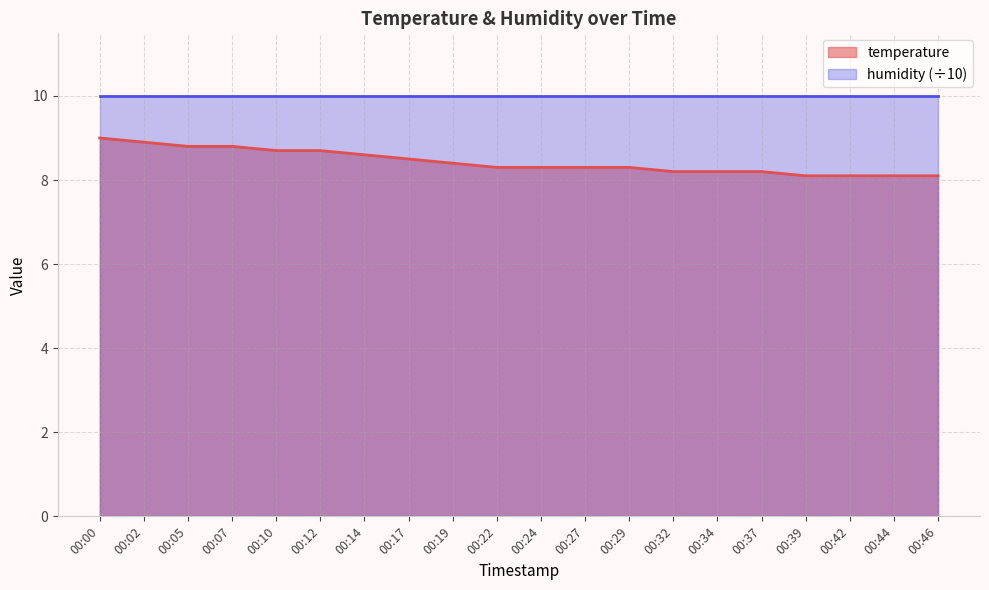

List the labels in order of value, smallest first.

00:39, 00:42, 00:44, 00:46, 00:32, 00:34, 00:37, 00:22, 00:24, 00:27, 00:29, 00:19, 00:17, 00:14, 00:10, 00:12, 00:05, 00:07, 00:02, 00:00